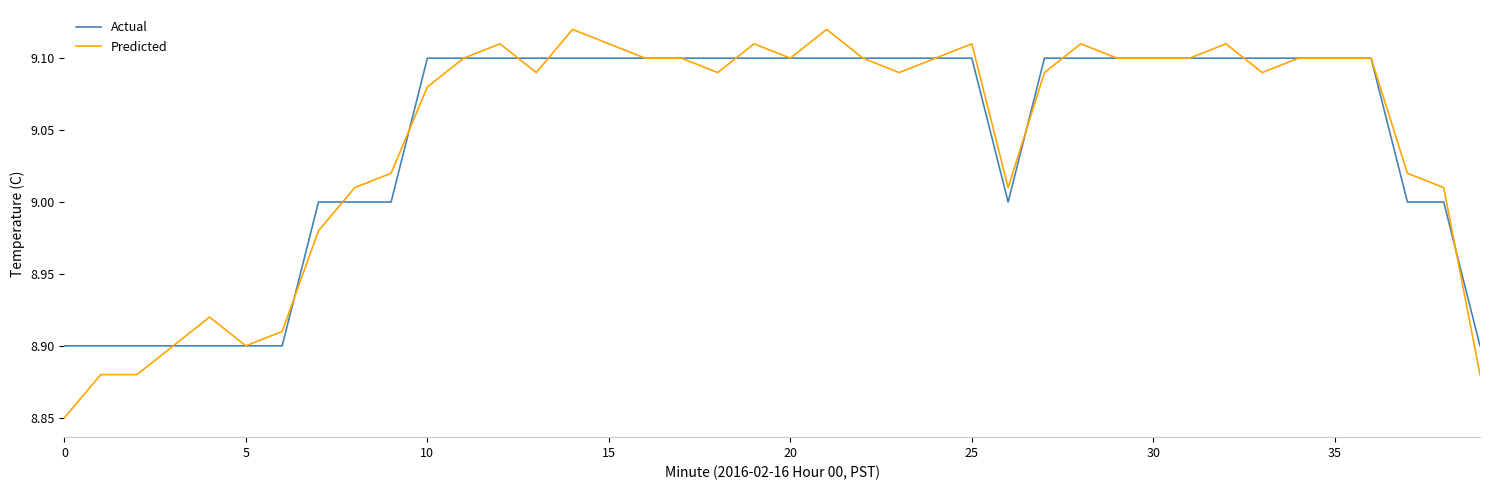

List the series in order of their peak value, highest first.

Predicted, Actual